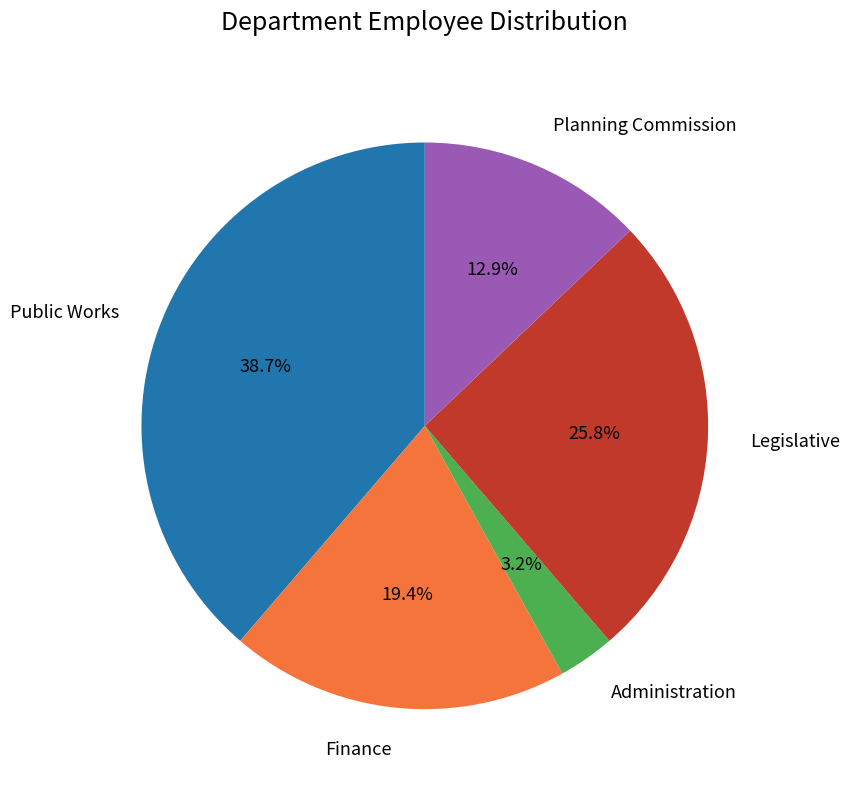

Which category has the smallest portion of the pie?

Administration